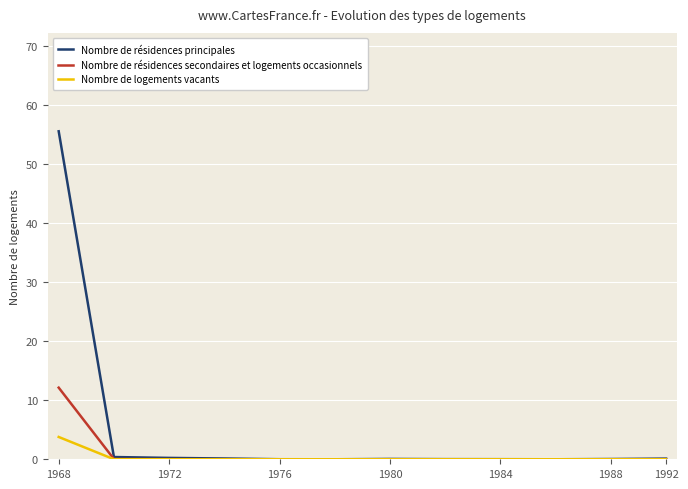

Which series has the largest range (max minus min)?

Nombre de résidences principales